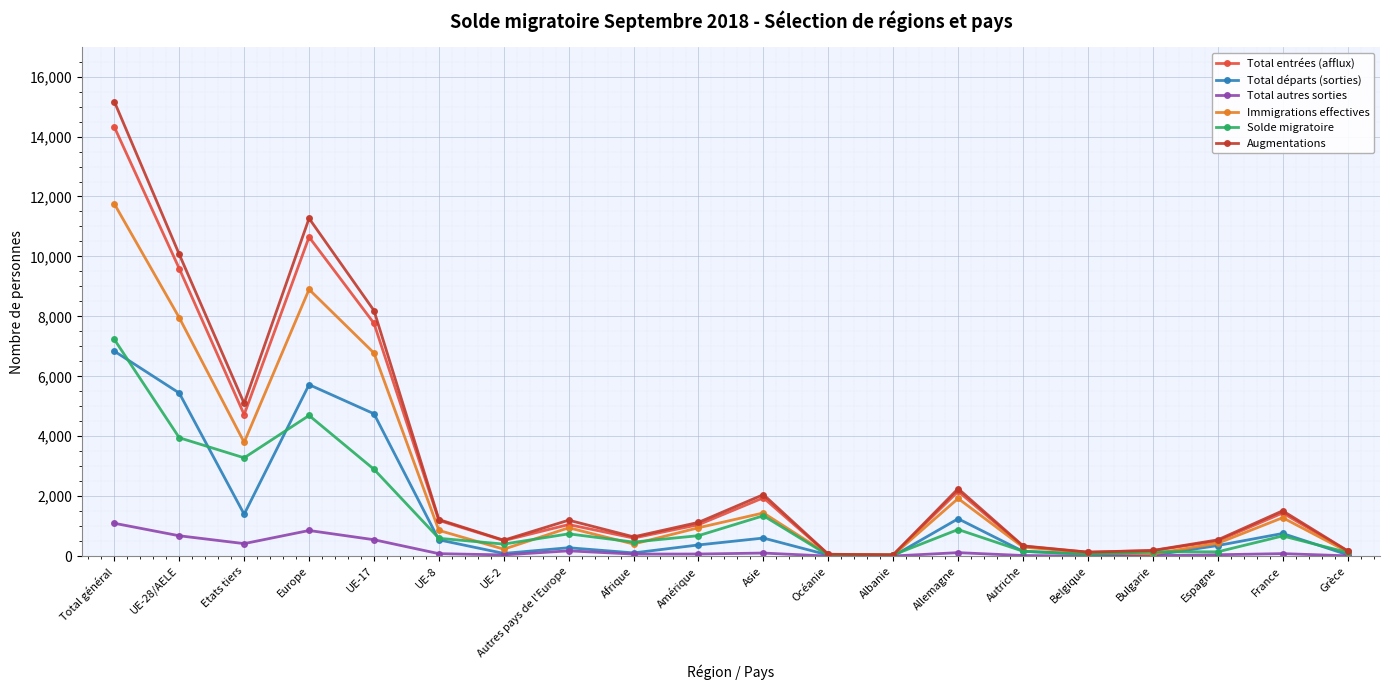

The value of Total entrées (afflux) at UE-2 is 518. True or false?

True